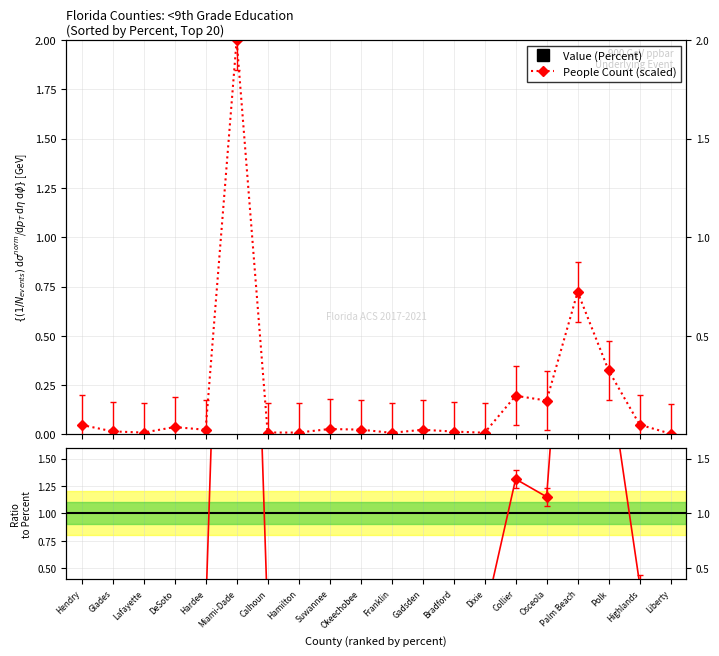

What is the average value of the Value (Percent) series?

8.2